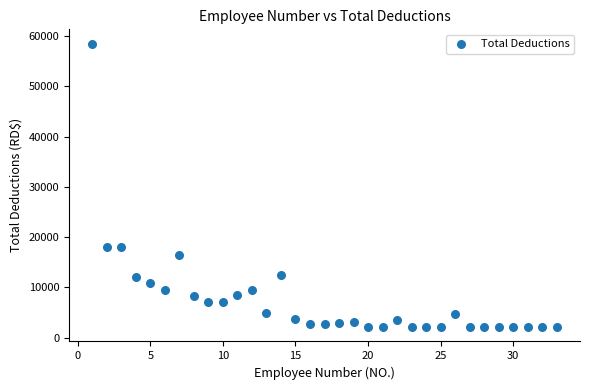

What is the range of X values (max minus min)?

32.0